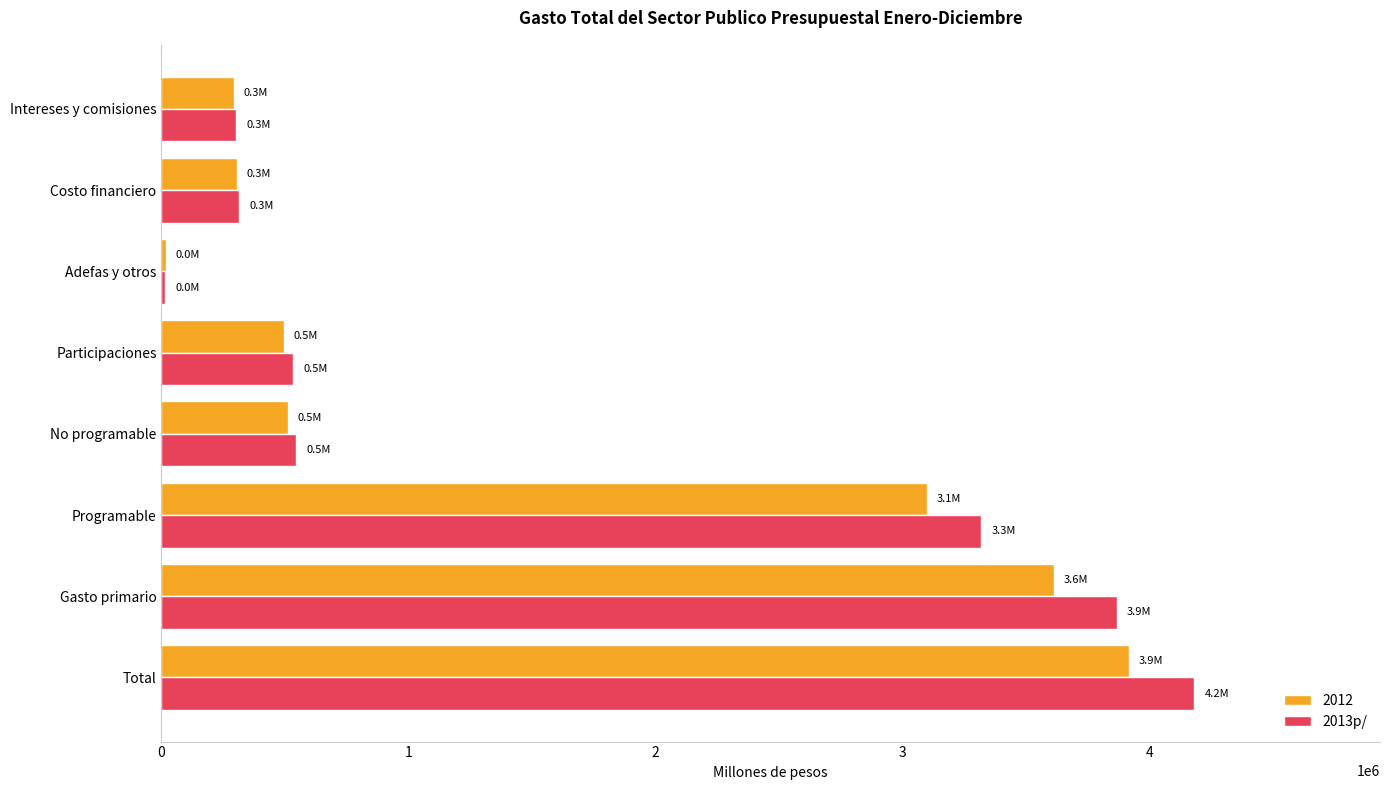

What is the highest value of the 2013p/ series?

4182190.2